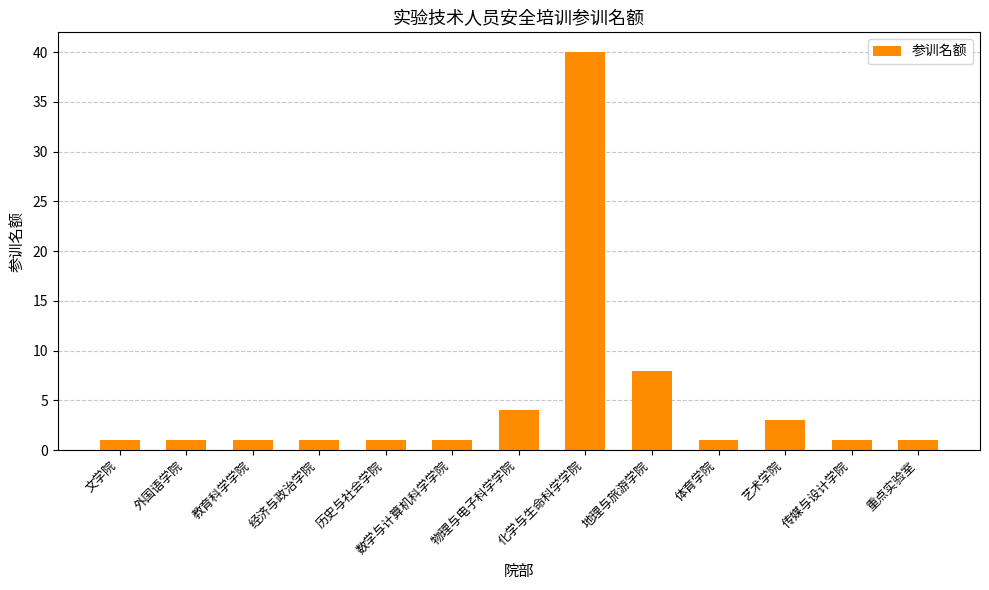

Which has a higher value, 物理与电子科学学院 or 地理与旅游学院?

地理与旅游学院